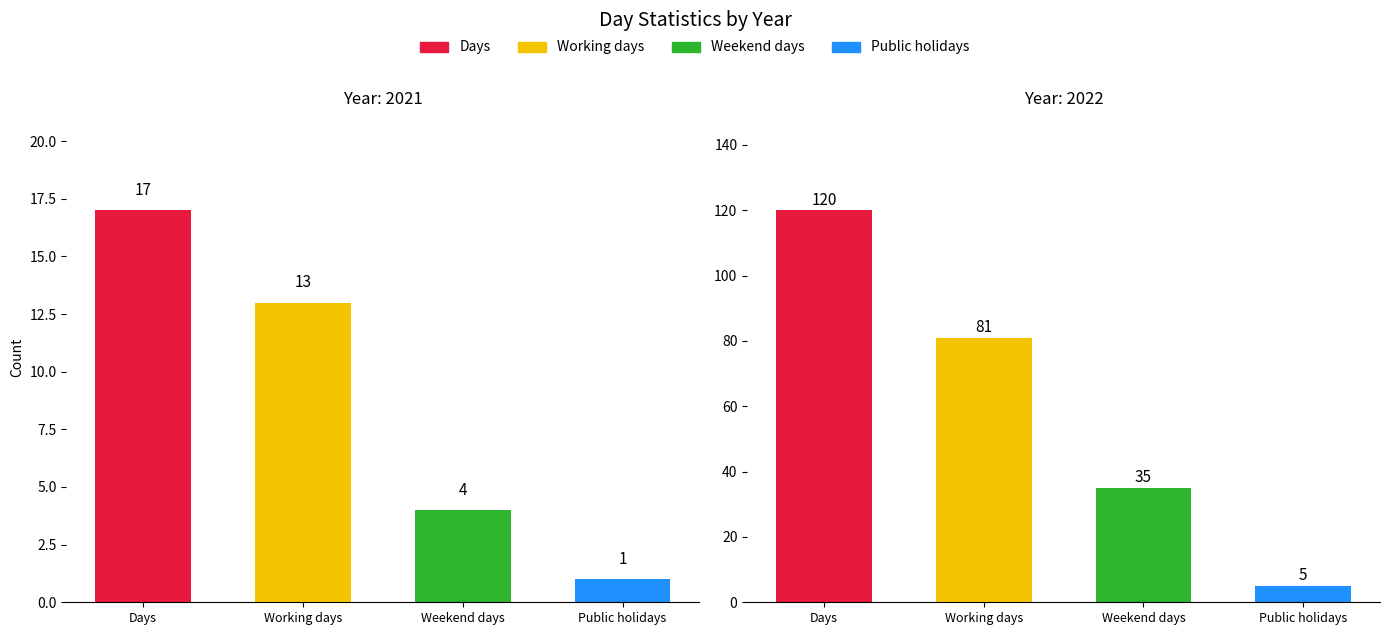

What is the average value of the Working days series?

47